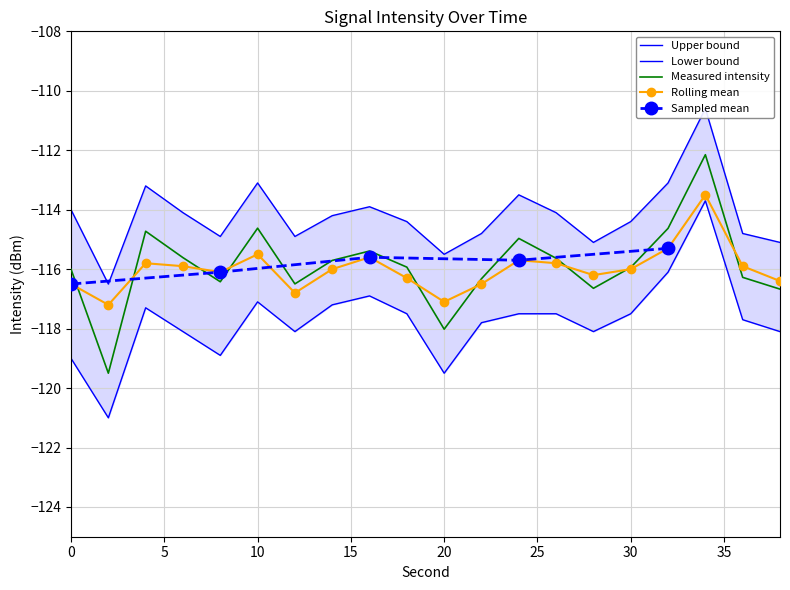

Is it true that Rolling mean equals -81.1 at 20?

False